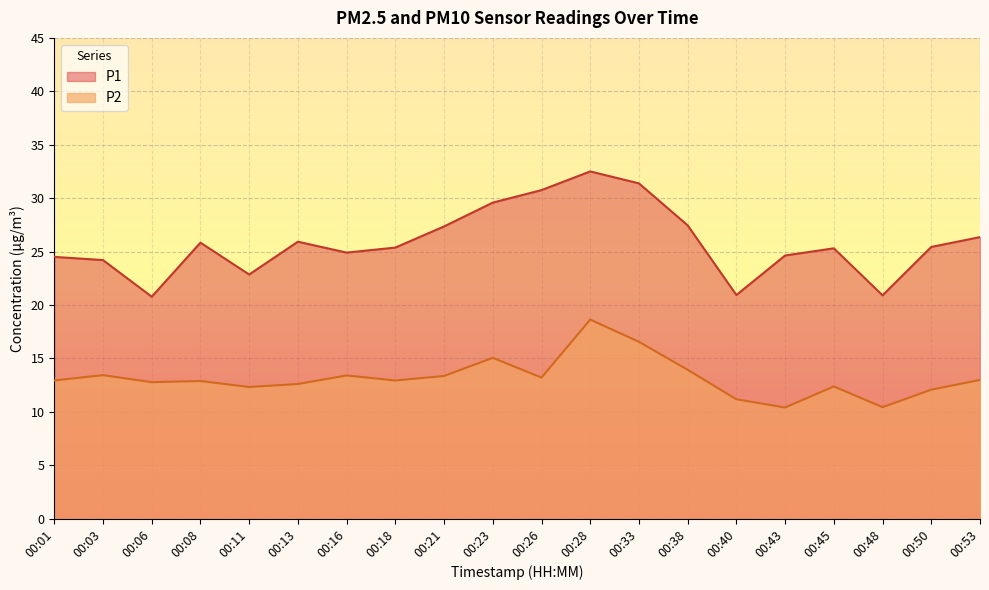

Is it true that P1 equals 6.8 at 00:03?

False